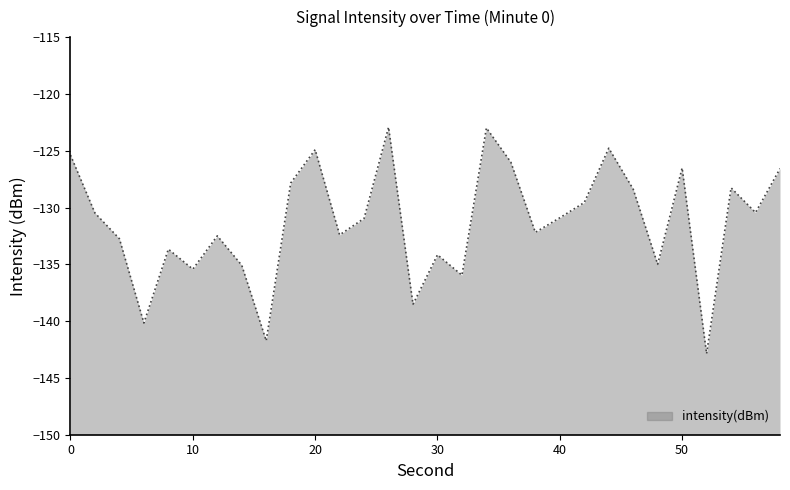

Reading left to right, transcribe all the data shown in this chart.

0=-125.4	2=-130.5	4=-132.8	6=-140.2	8=-133.7	10=-135.4	12=-132.5	14=-135.1	16=-141.7	18=-127.8	20=-124.9	22=-132.4	24=-131.0	26=-122.9	28=-138.5	30=-134.2	32=-136.0	34=-123.0	36=-126.0	38=-132.2	40=-130.9	42=-129.6	44=-124.8	46=-128.4	48=-135.0	50=-126.5	52=-142.9	54=-128.3	56=-130.4	58=-126.6